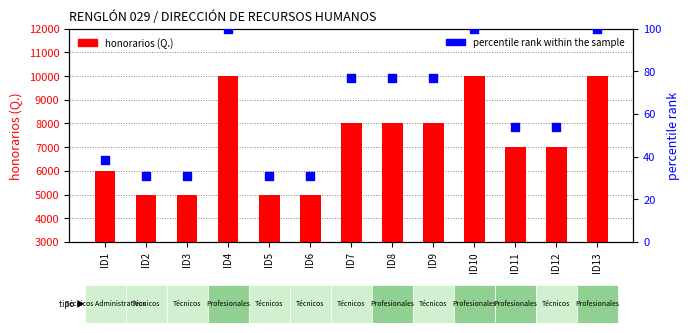

Which series reaches the minimum Y coordinate?

percentile rank within the sample